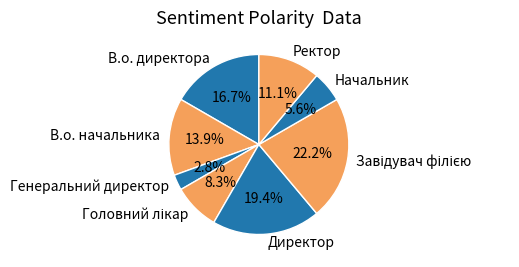

To the nearest percent, what percentage of the pie is Генеральний директор?

3%